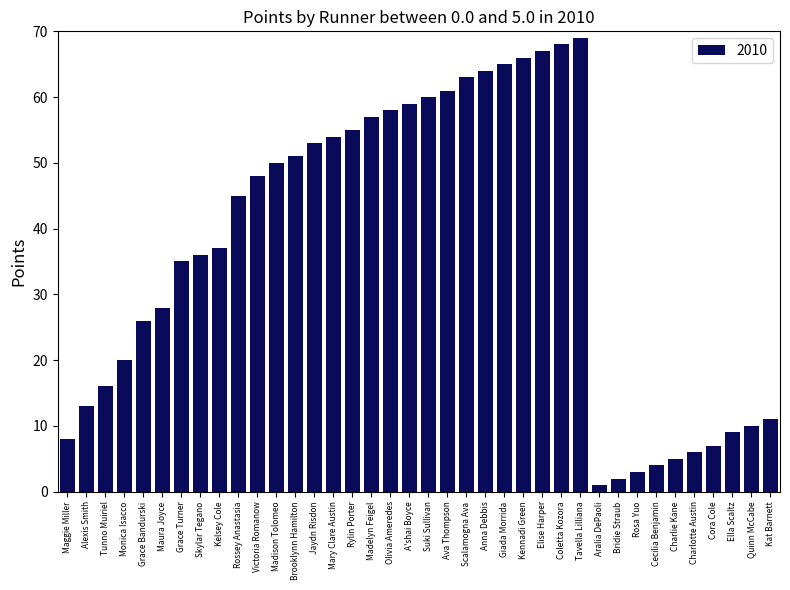

True or false: the data shows 26 at Grace Bandurski.

True